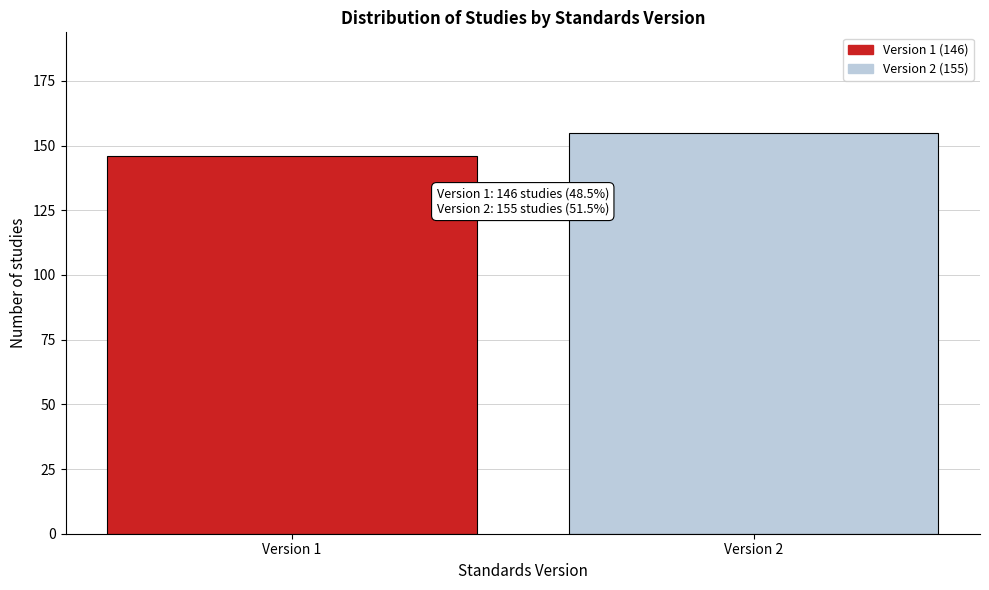

Reading left to right, transcribe all the data shown in this chart.

146	155